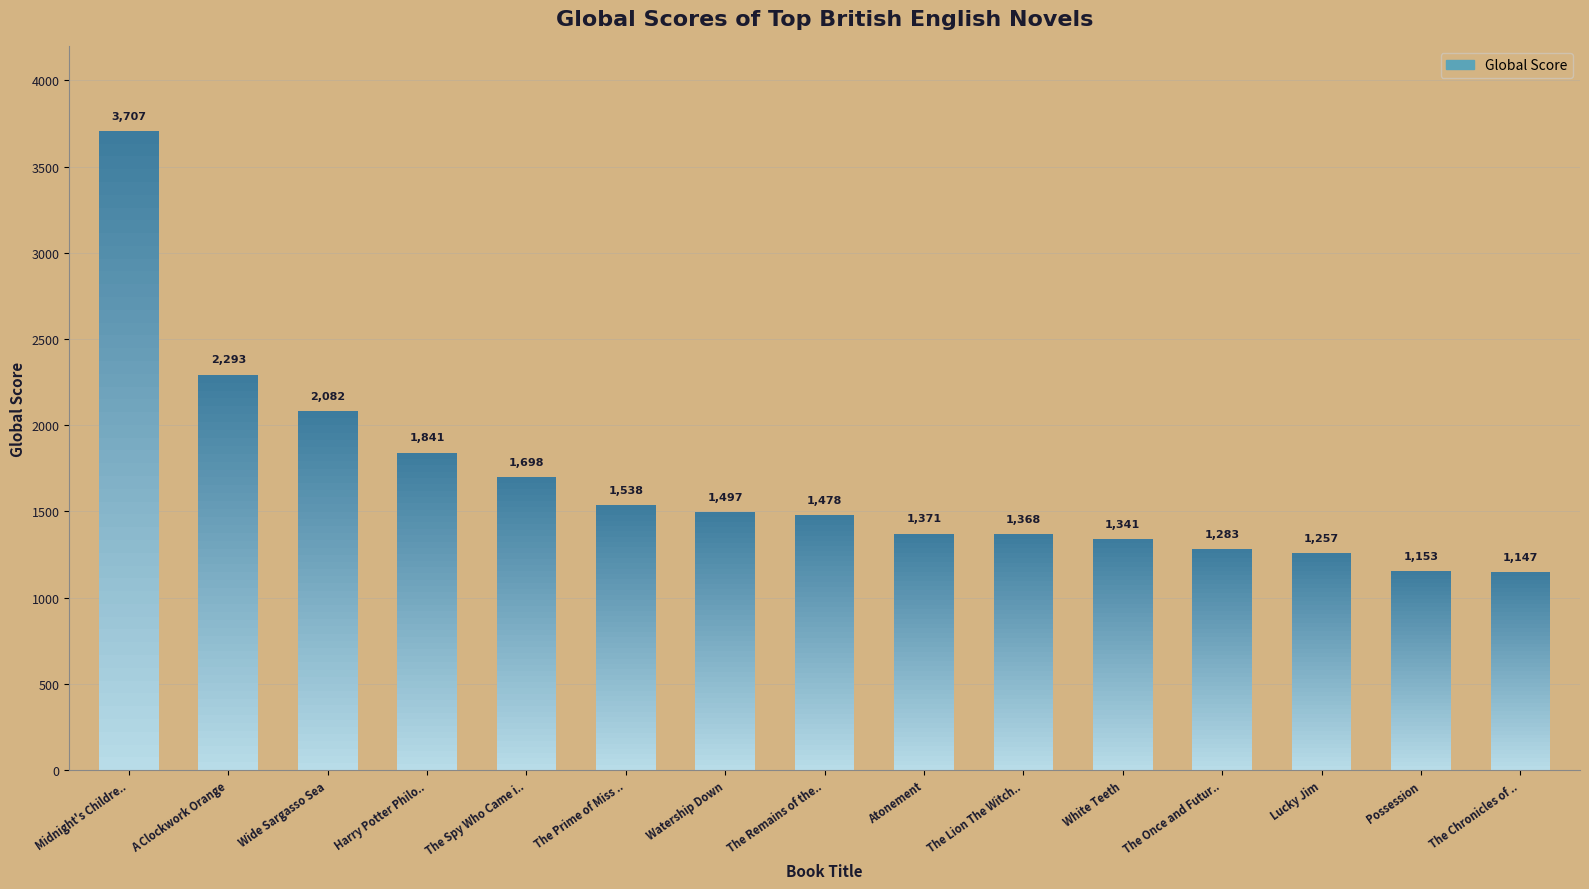

What is the minimum value shown in the chart?

1147